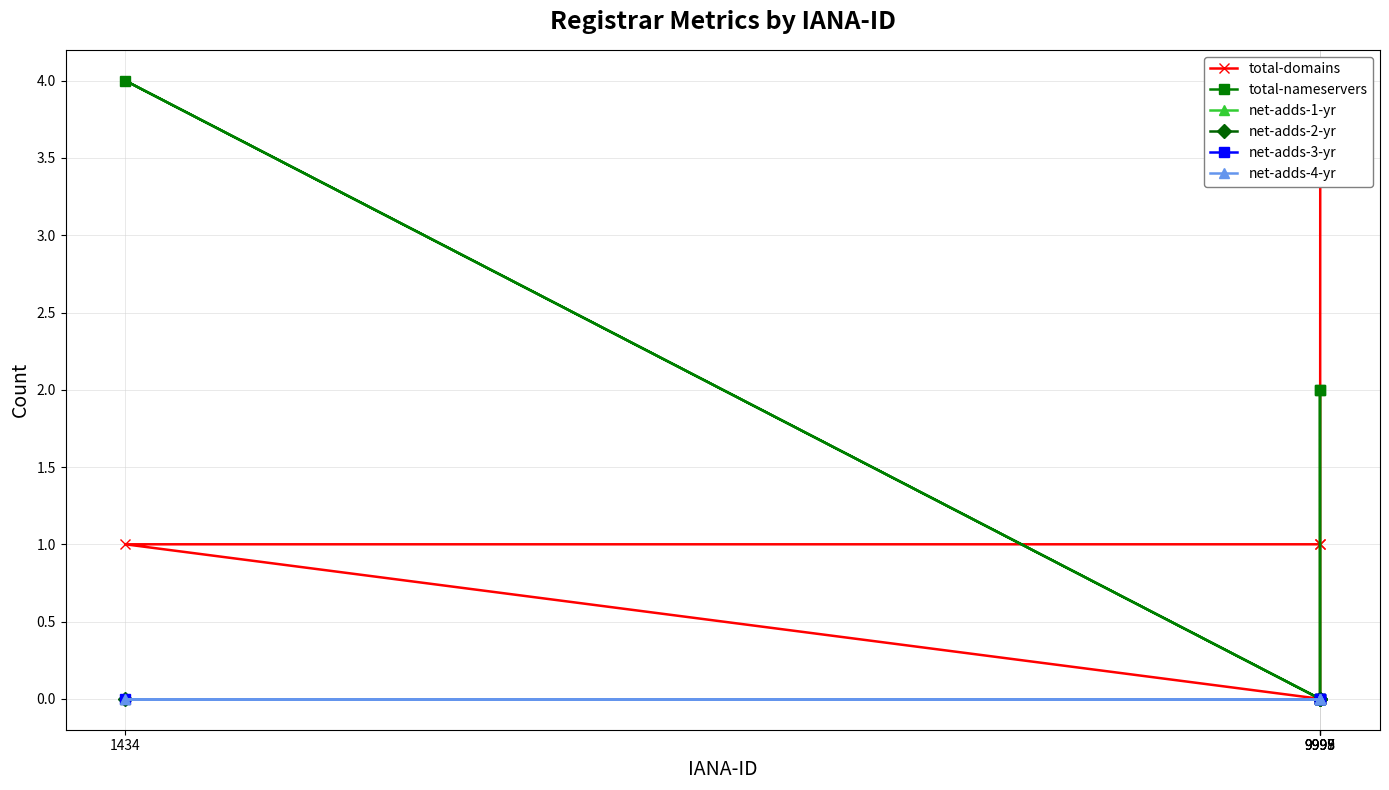

True or false: total-domains and net-adds-2-yr intersect in this chart.

False